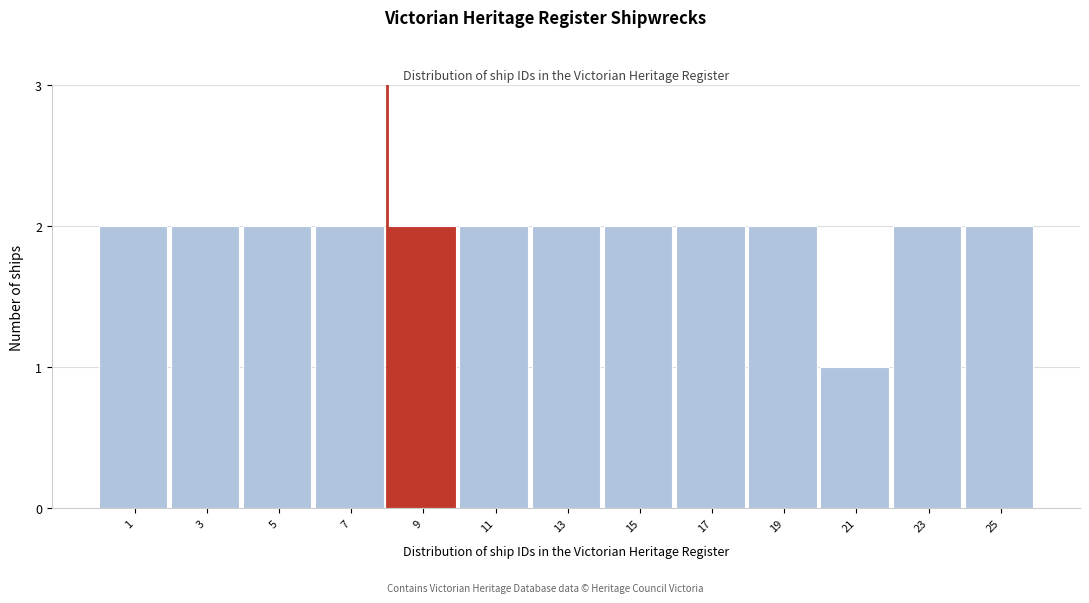

Reading left to right, transcribe all the data shown in this chart.

1=2	3=2	5=2	7=2	9=2	11=2	13=2	15=2	17=2	19=2	21=1	23=2	25=2